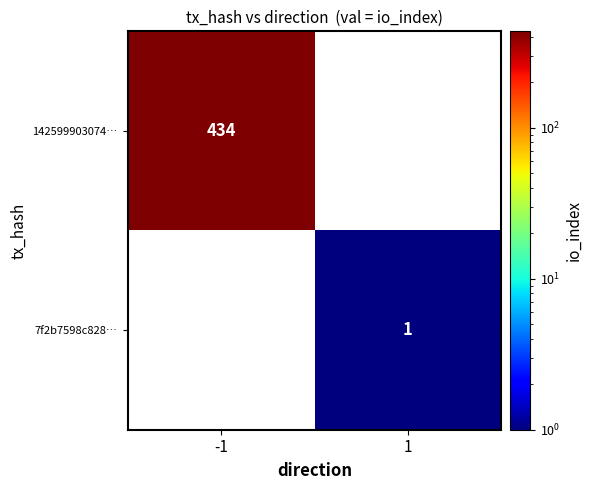

The 142599903074… series shows 434 at -1. True or false?

True